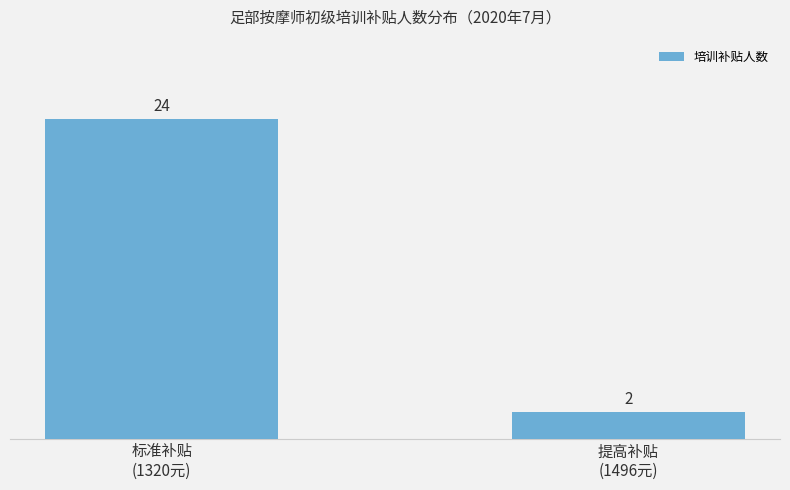

What is the difference between the values at 提高补贴
(1496元) and 标准补贴
(1320元)?

22